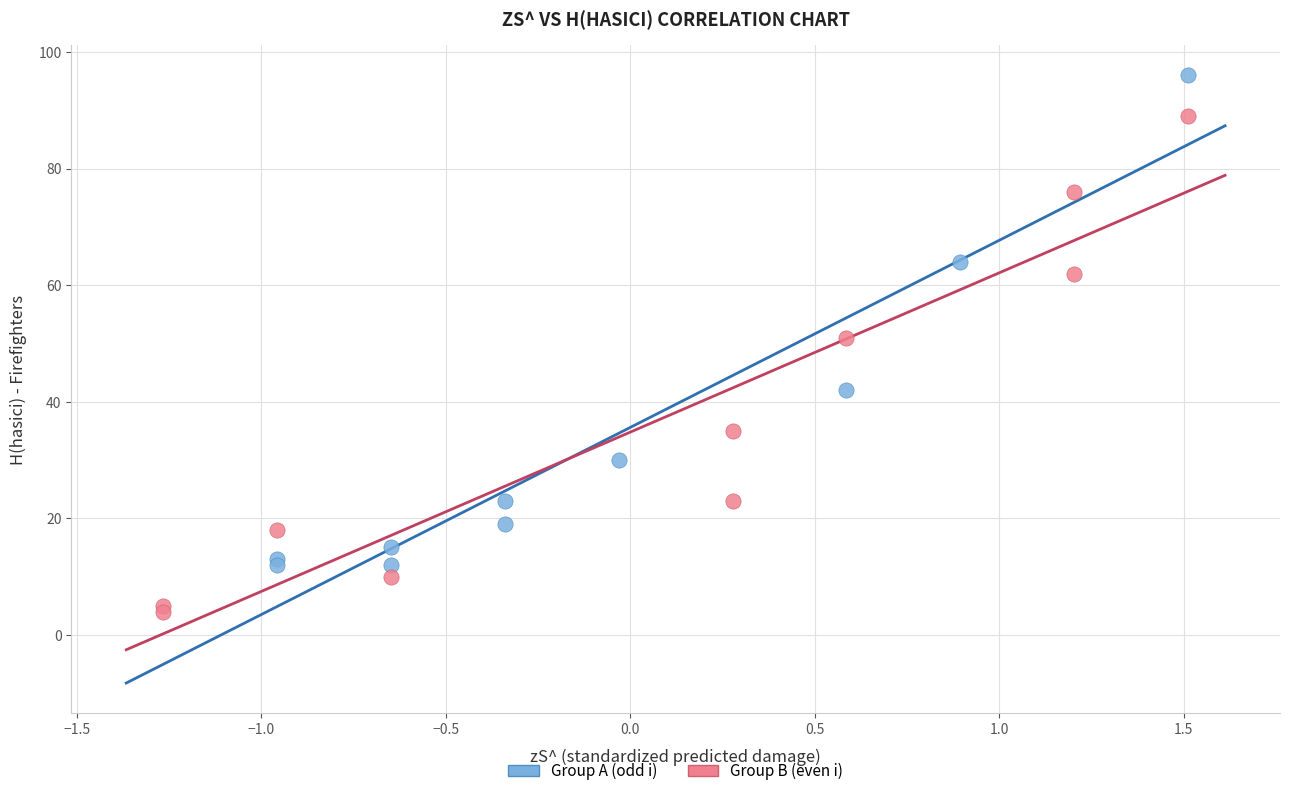

Which series contains the lowest Y value?

Group B (even i)